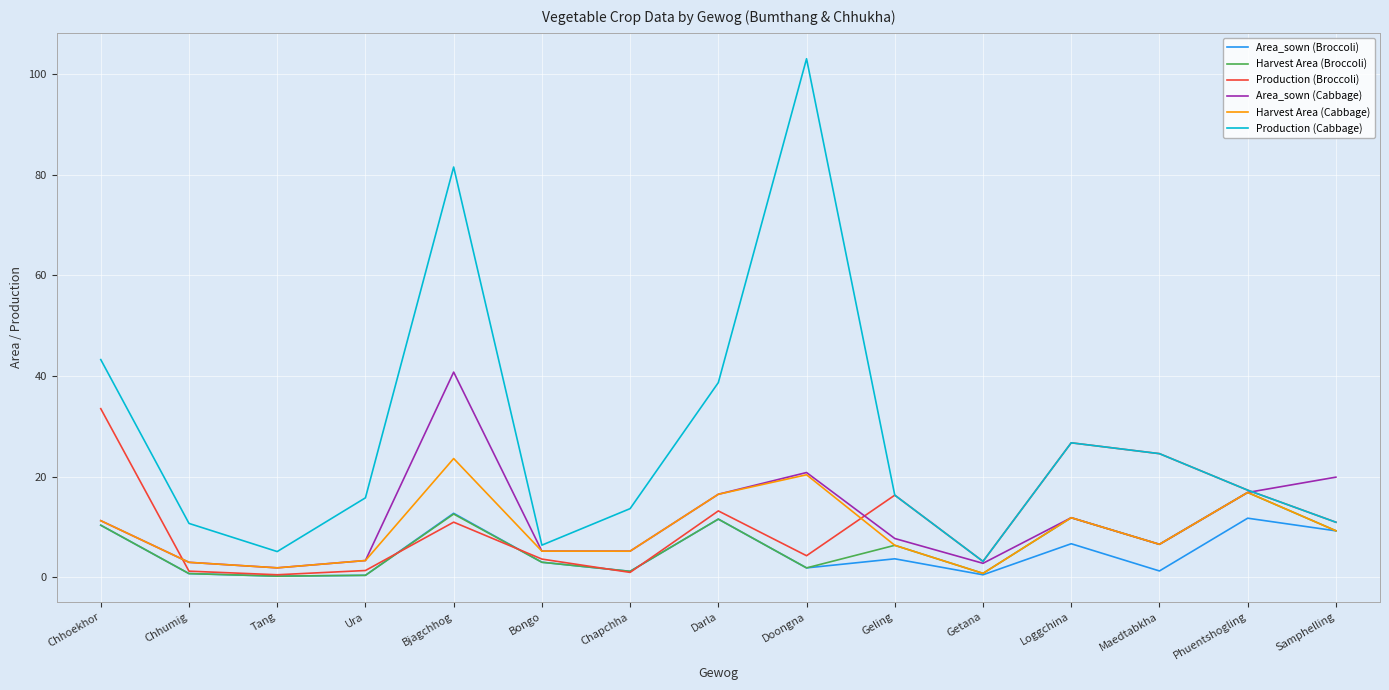

In Harvest Area (Broccoli), how many points are higher than both neighbors (excluding endpoints)?

5